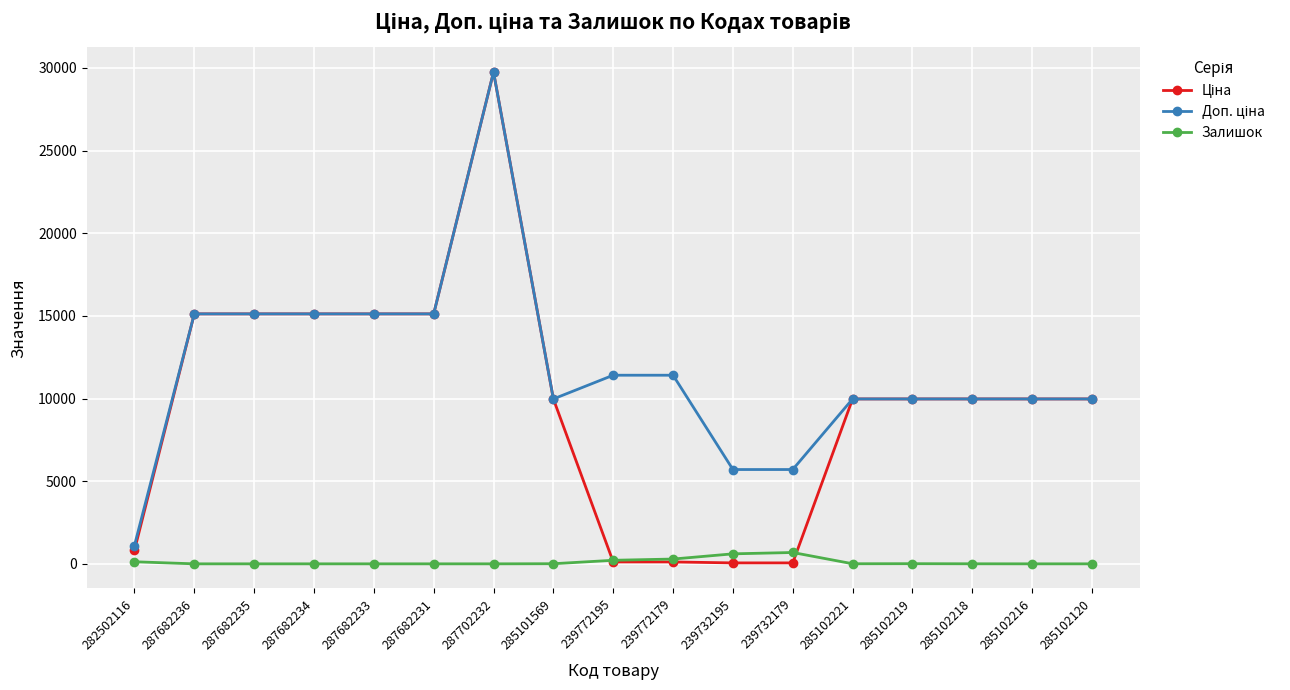

At which category is the sum across all series the highest?

287702232